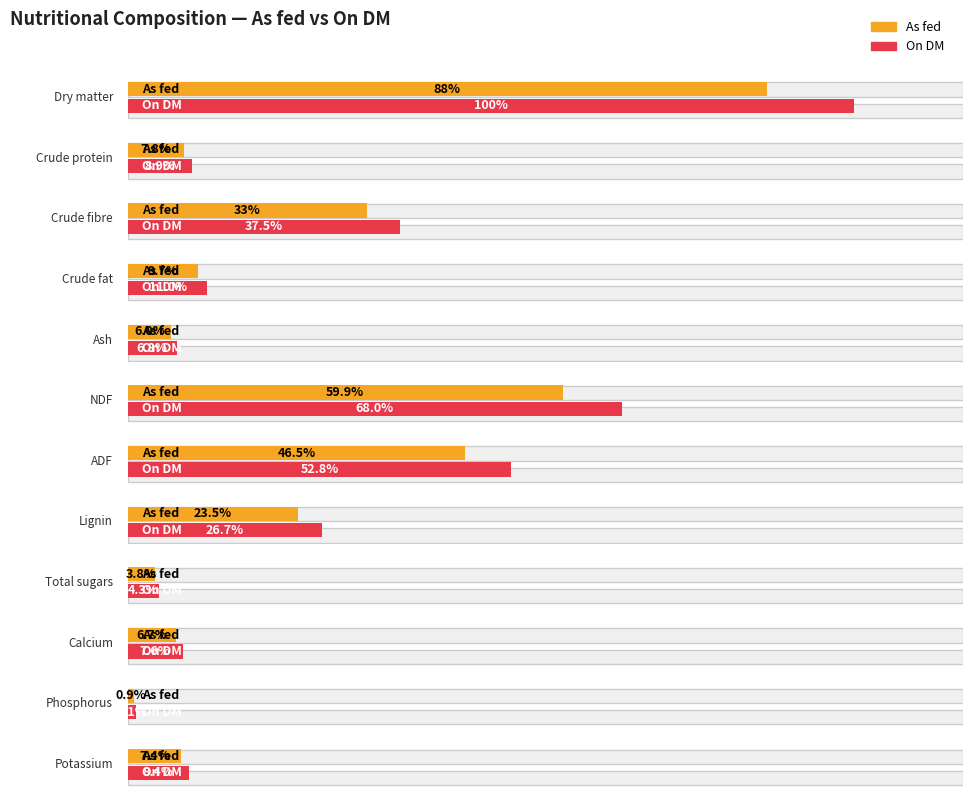

Which category has the lowest value across all series?

Phosphorus